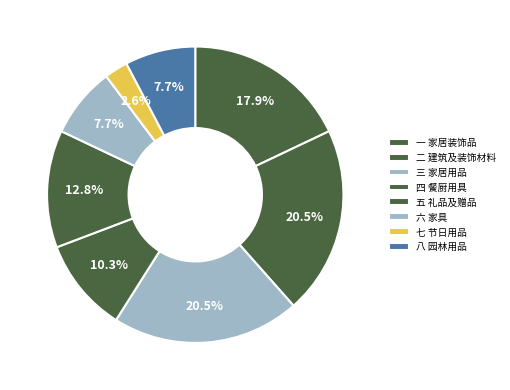

To the nearest percent, what portion does 八 园林用品 represent?

8%